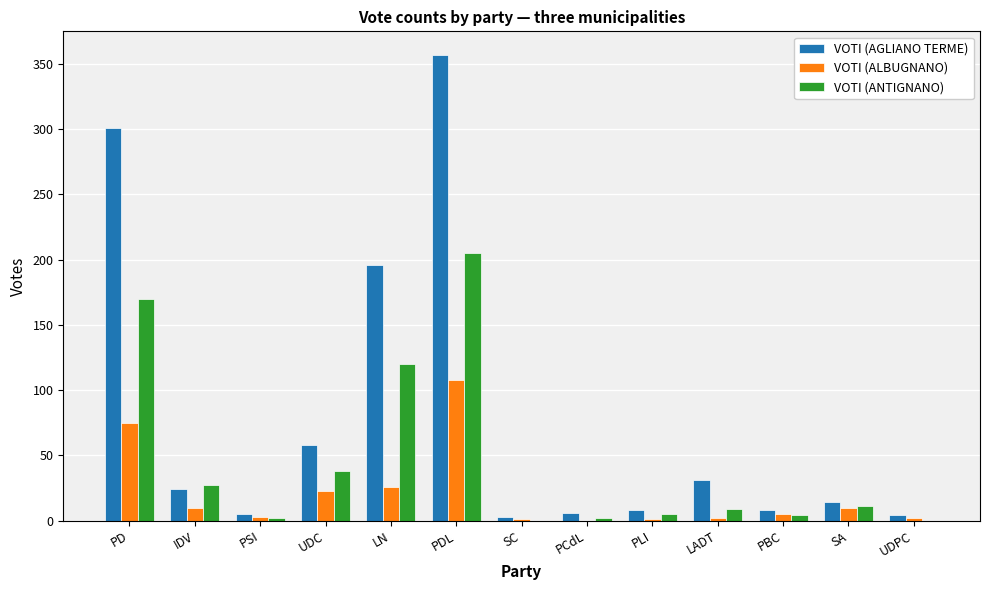

The VOTI (ALBUGNANO) series shows 68 at PCdL. True or false?

False